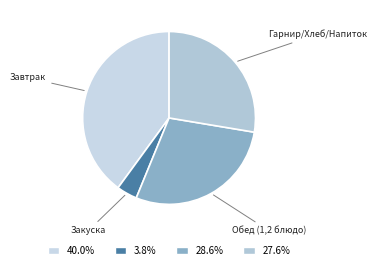

How many segments does this pie chart have?

4